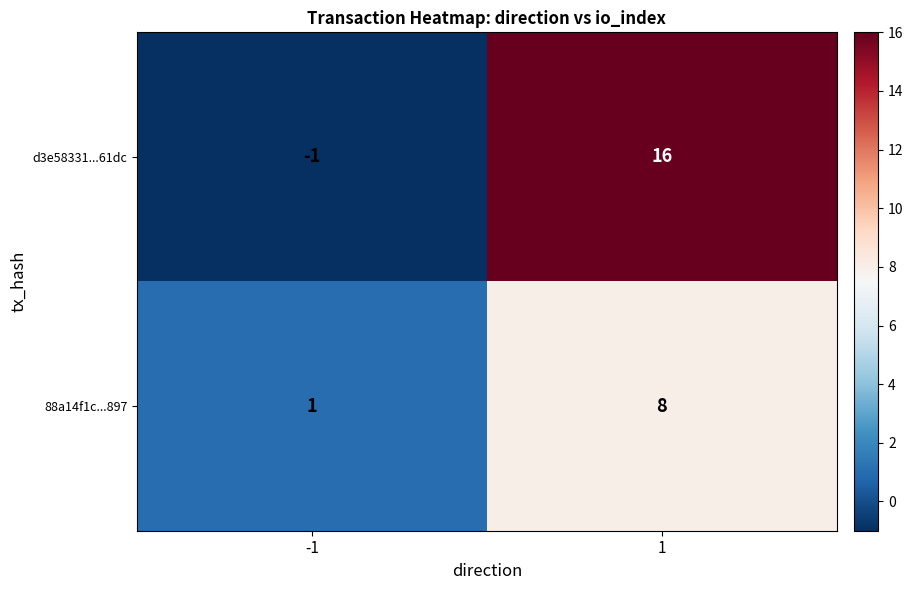

Reading right to left, transcribe all the data shown in this chart.

d3e58331...61dc: 16	-1
88a14f1c...897: 8	1